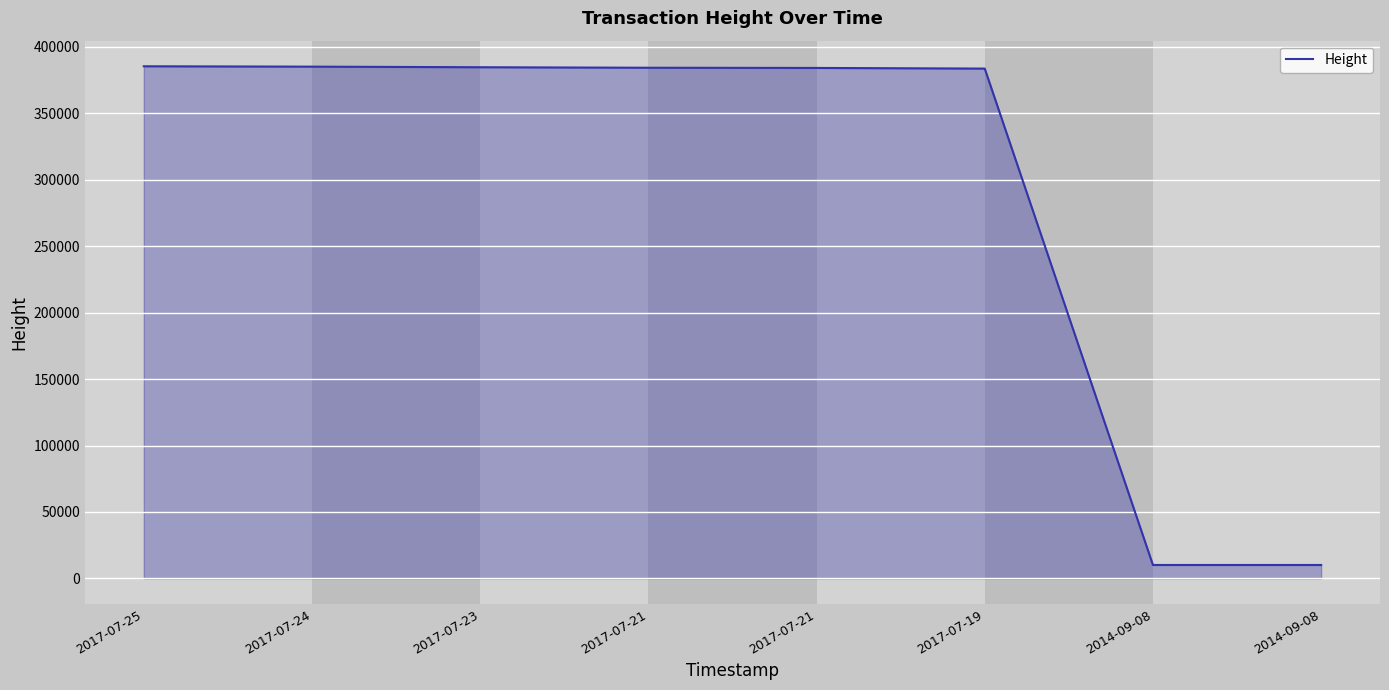

What is the sum of all values?

2327393